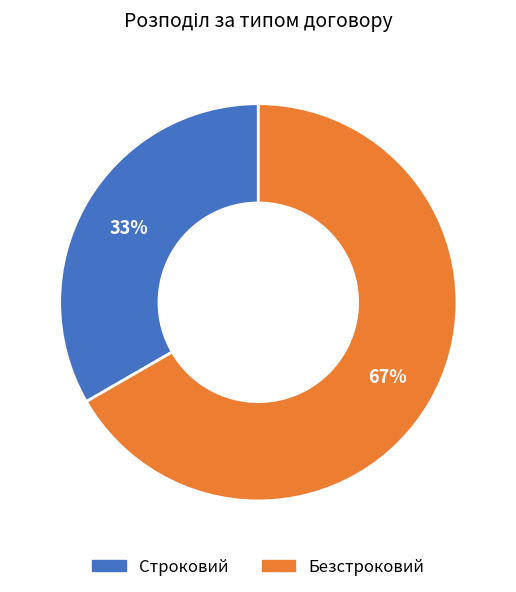

Is it true that Безстроковий is 67% of the pie?

True